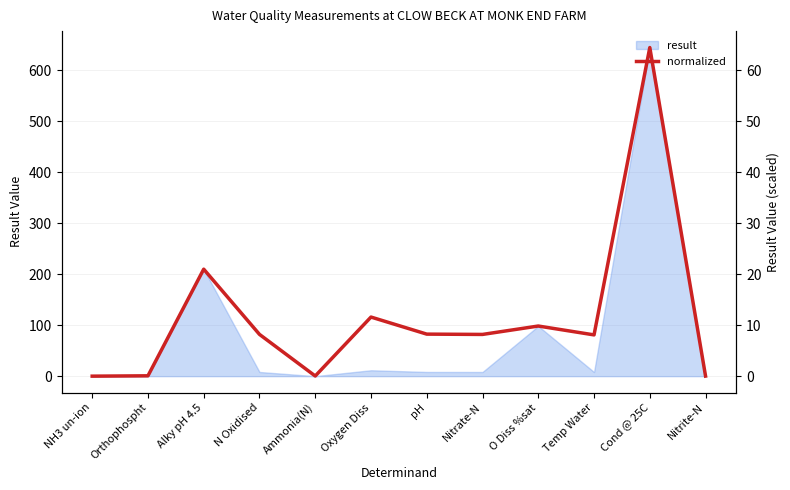

What is the value of the 7th point from the left?

8.2